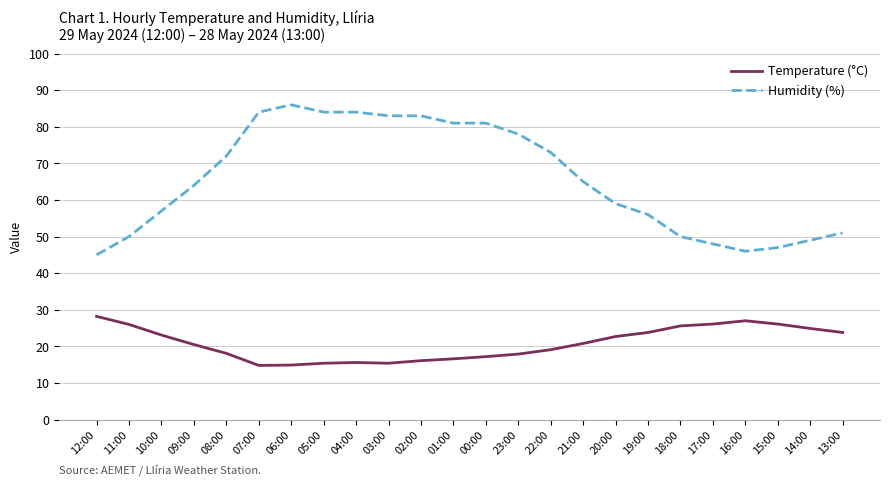

What position from the left is 08:00?

5